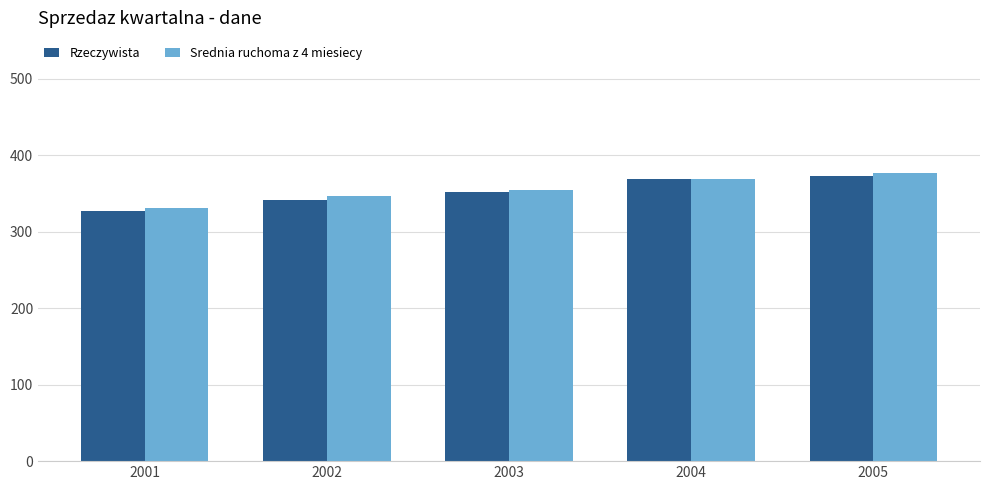

What are all the series names shown in the legend?

Rzeczywista, Srednia ruchoma z 4 miesiecy